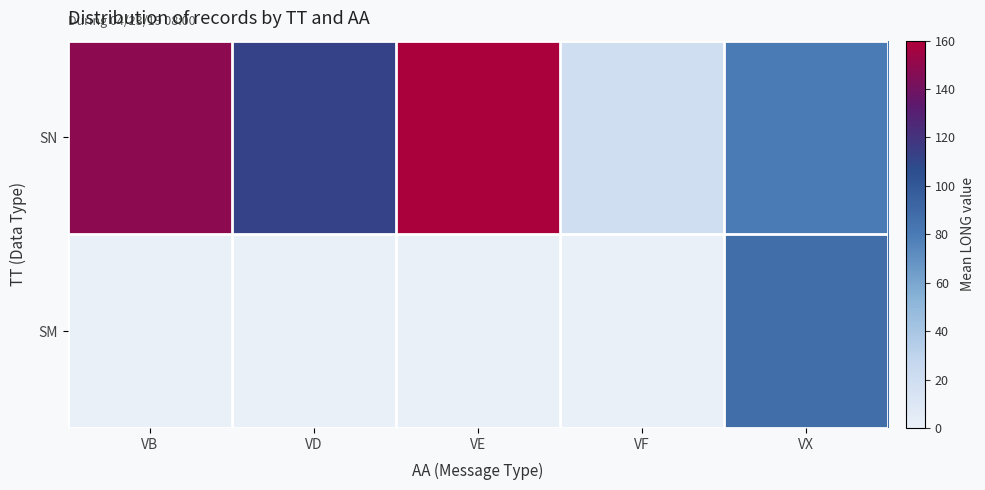

Rank the series by their average value, from lowest to highest.

SM, SN